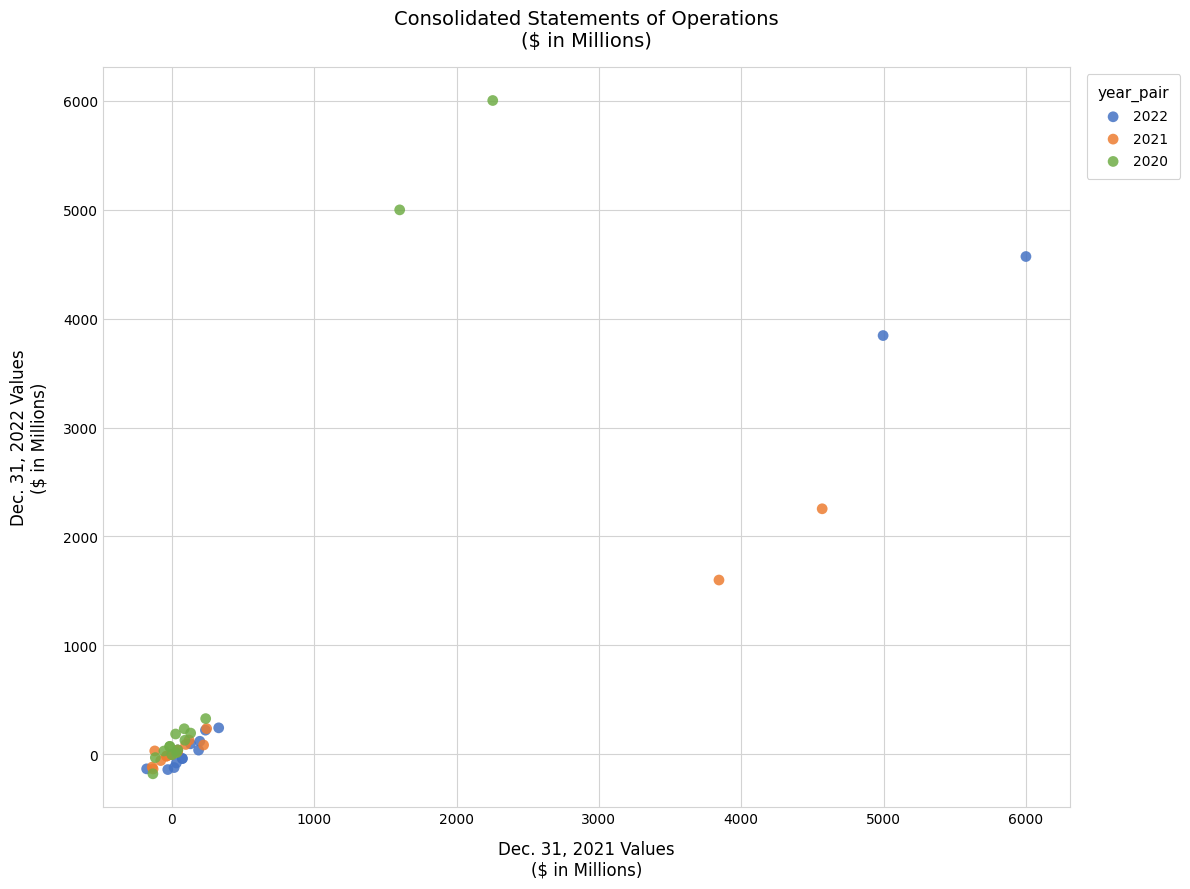

Which series has the widest spread of Y values?

2020